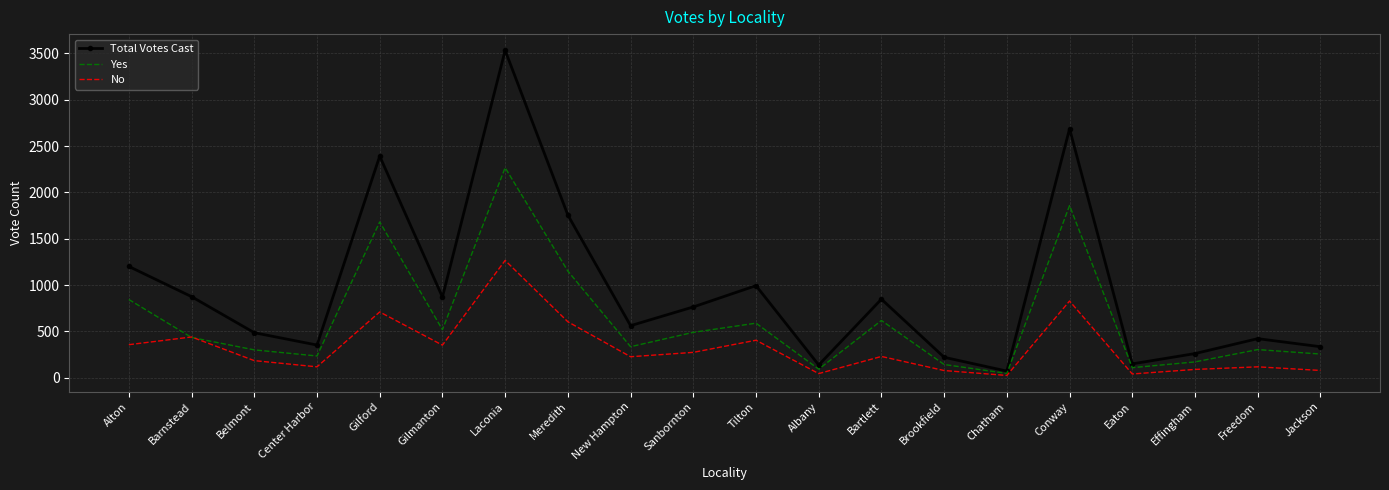

At which category is the sum across all series the highest?

Laconia